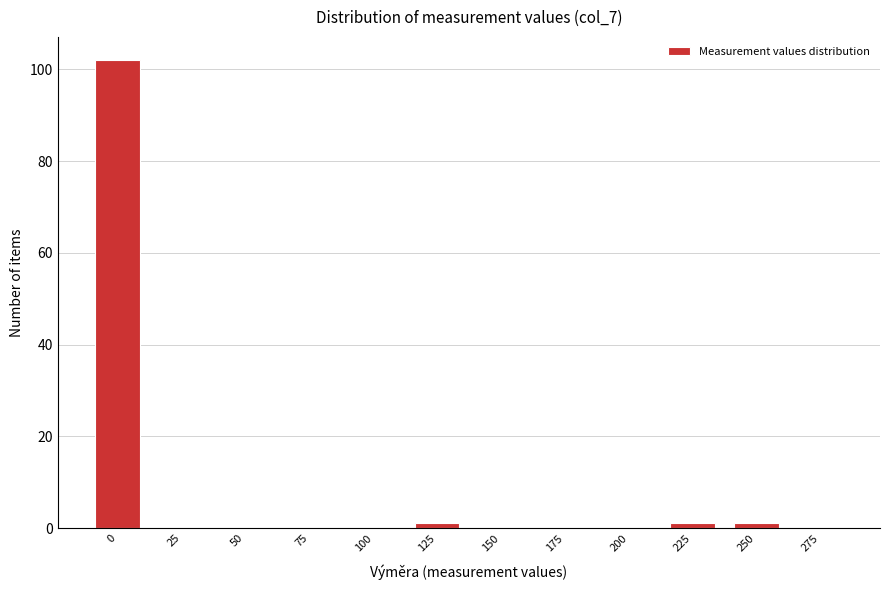

Reading right to left, extract all data points from this chart.

275=0	250=1	225=1	200=0	175=0	150=0	125=1	100=0	75=0	50=0	25=0	0=102